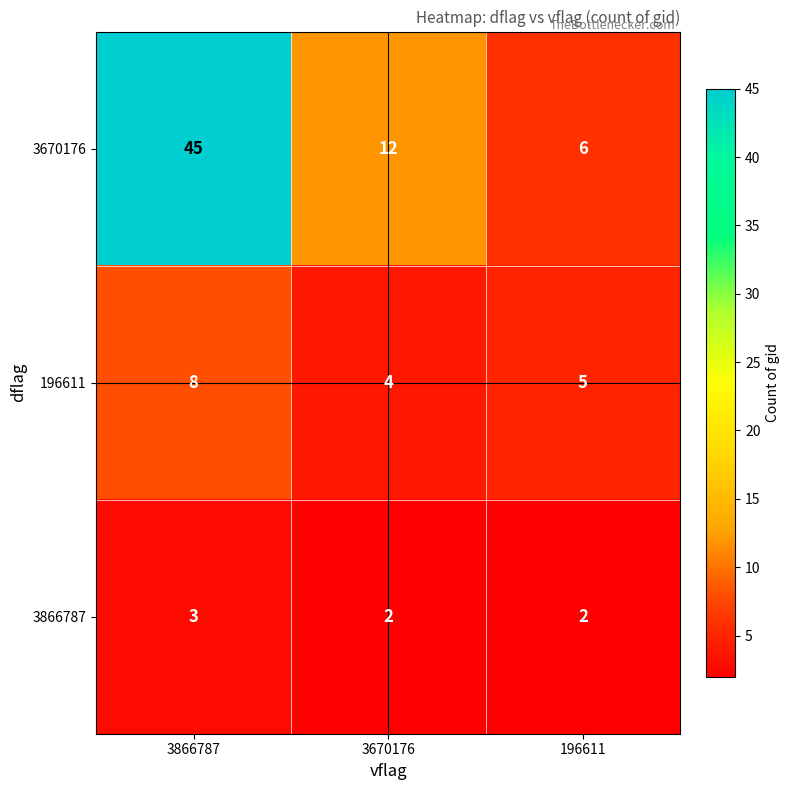

What is the greatest value displayed?

45